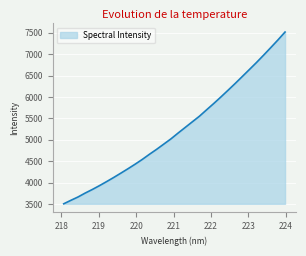

Does the chart have visible grid lines?

Yes